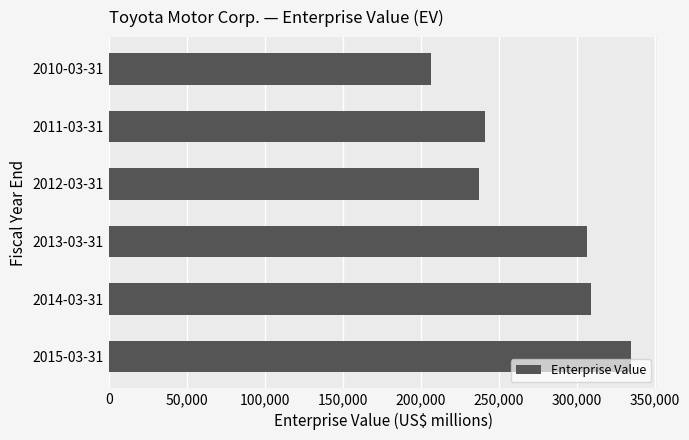

How many values are below 306533?

3